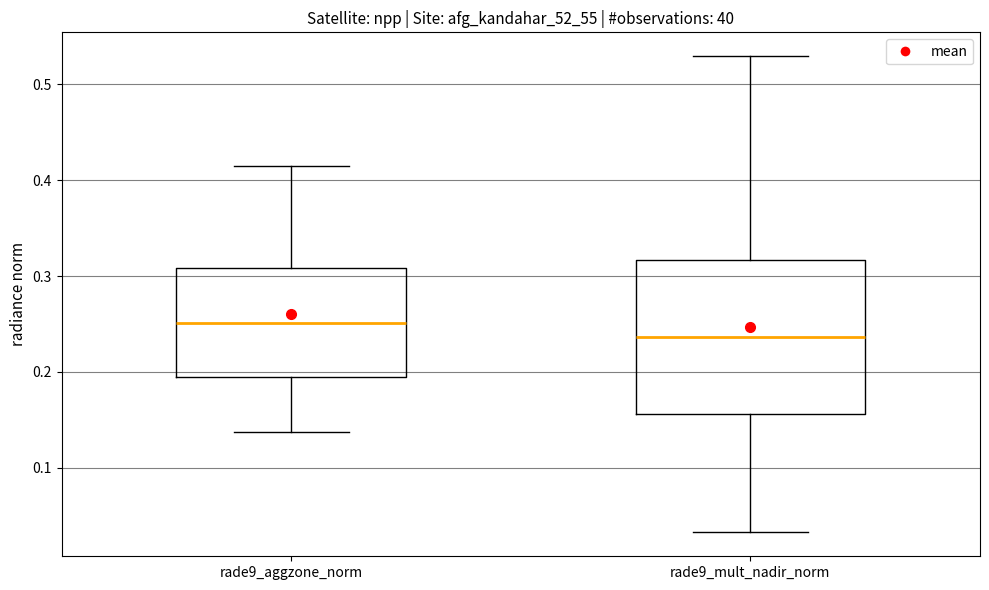

Which box has the lowest median line?

rade9_mult_nadir_norm